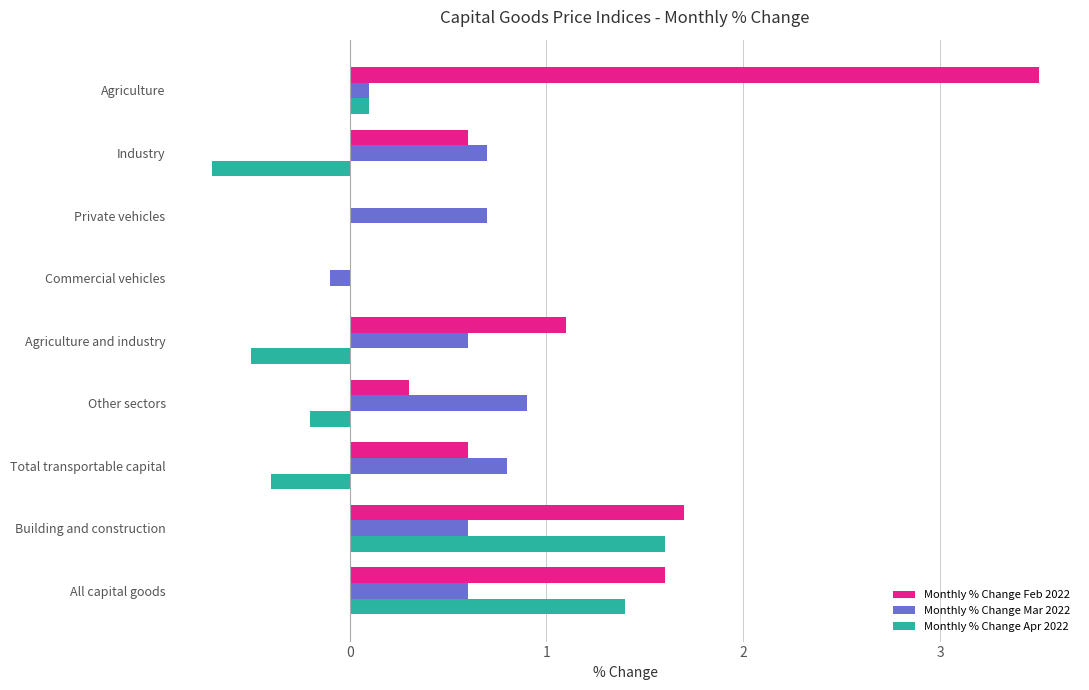

Which series has the largest total across all categories?

Monthly % Change Feb 2022